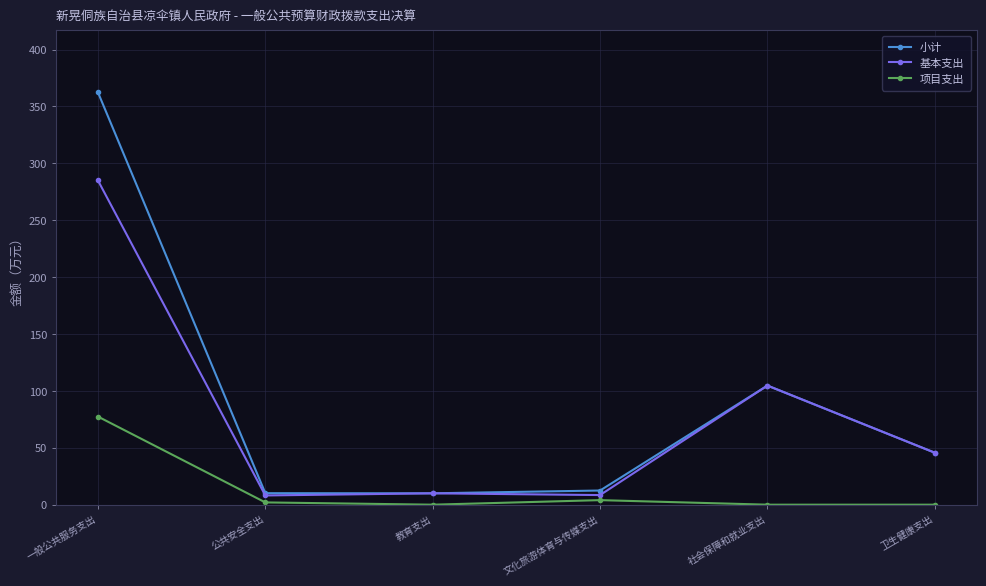

At which label is 基本支出 closest to 146?

社会保障和就业支出